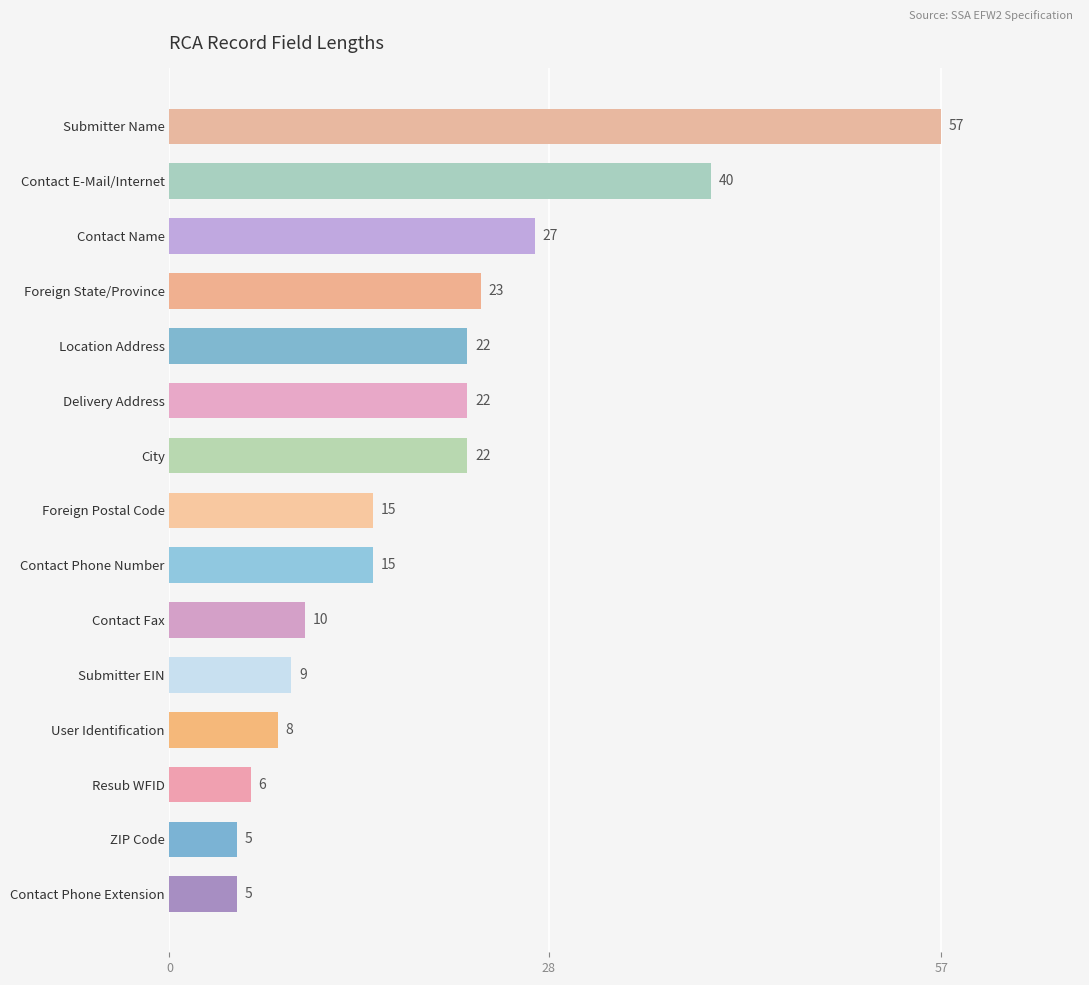

What is the average value?

19